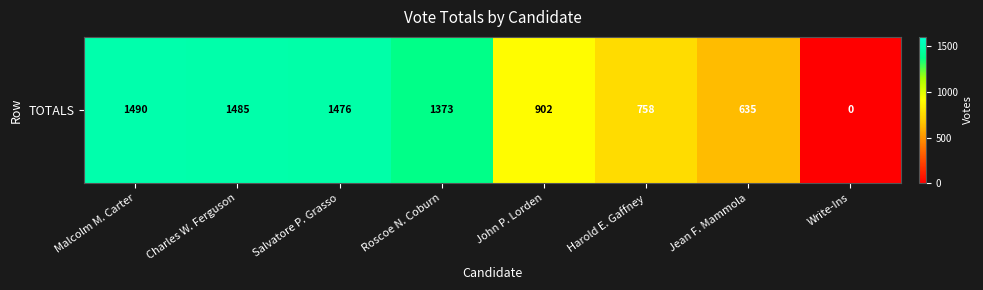

What is the ratio of the value at Roscoe N. Coburn to the value at Harold E. Gaffney?

1.8